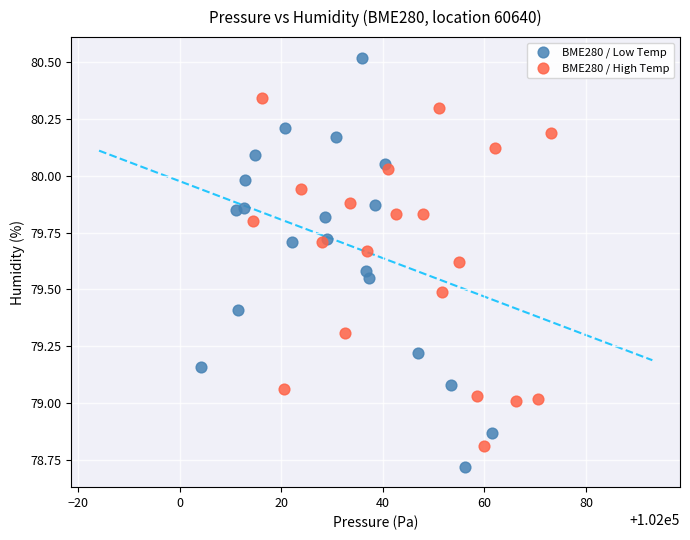

Which series contains the lowest Y value?

BME280 / Low Temp